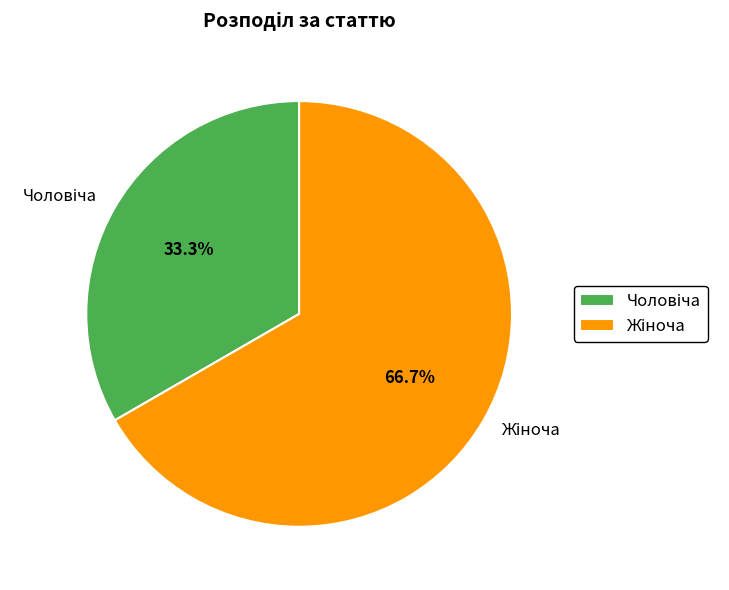

Is there any slice that represents more than half of the pie?

Yes